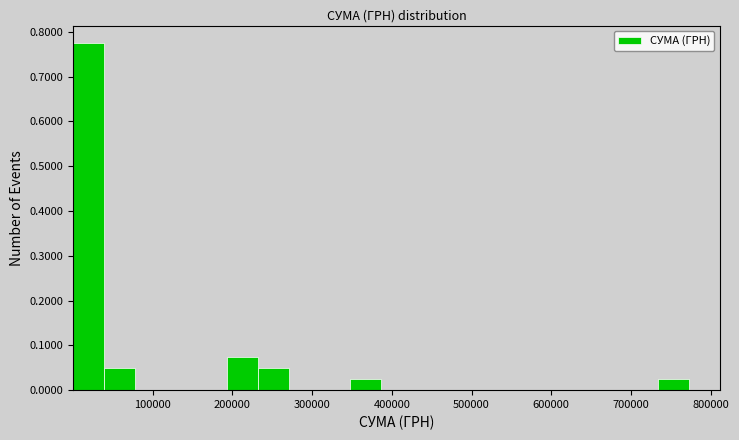

Read against the x-axis, roughly where is the centre of the tallest bar?

20000